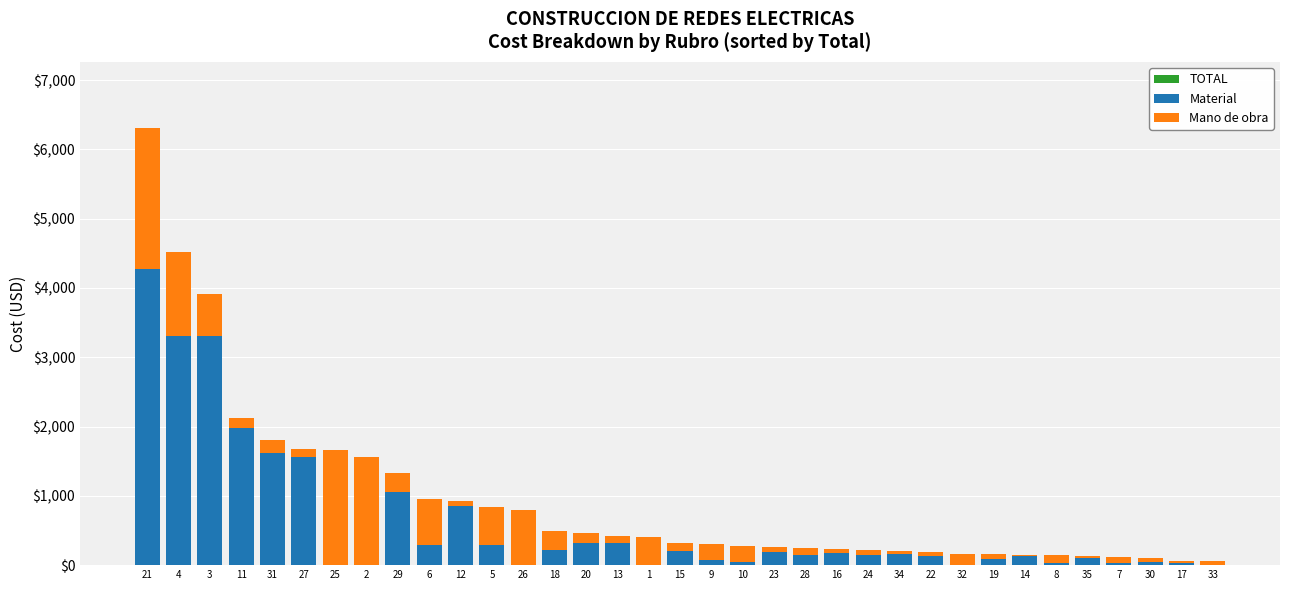

How many values in Material are above zero?

29